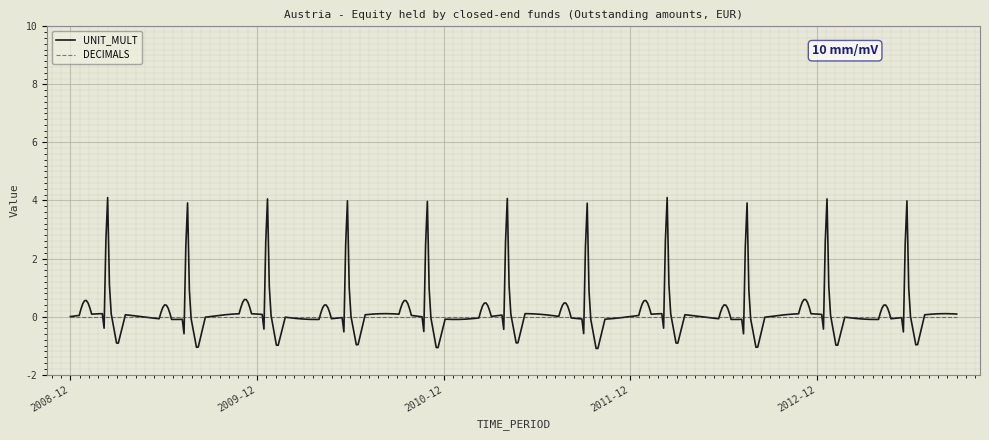

What is the greatest value displayed?

4.1